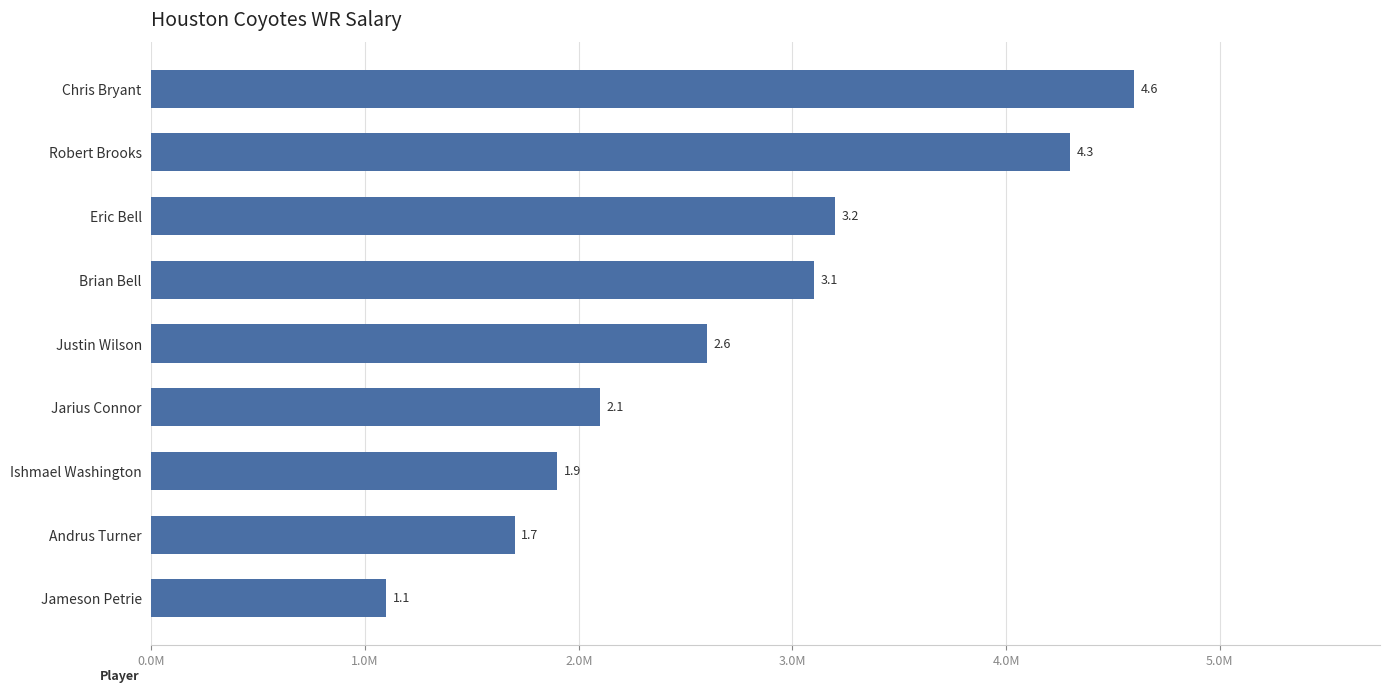

Does the chart contain any negative values?

No